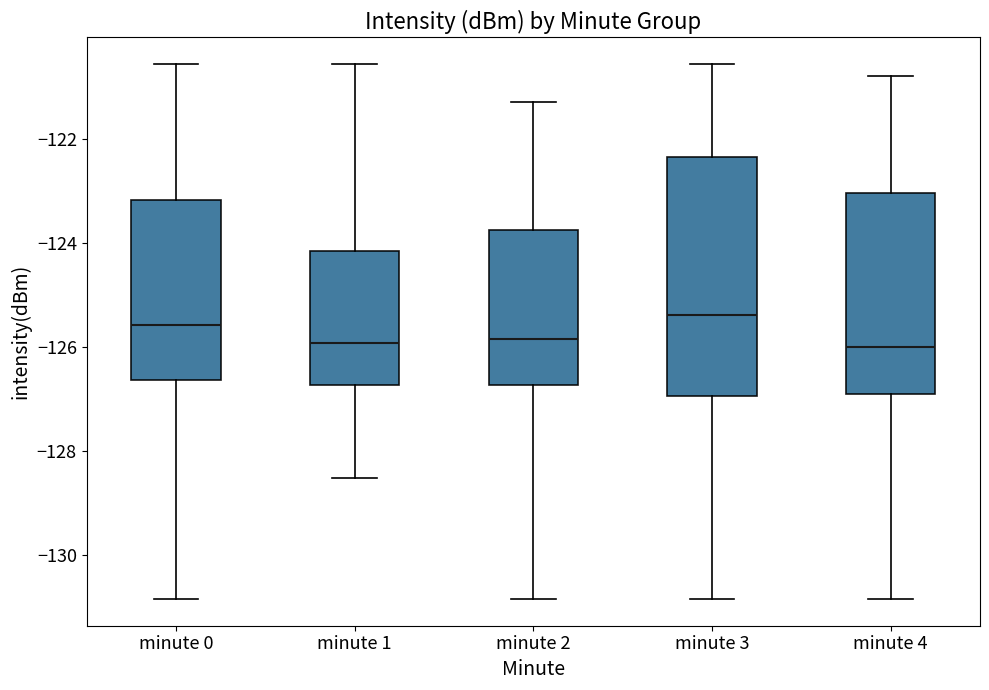

Where does the upper whisker of the box for minute 0 end on the y-axis? The values are not printed on the chart, so give them approximately, as read against the axis.

-120.6